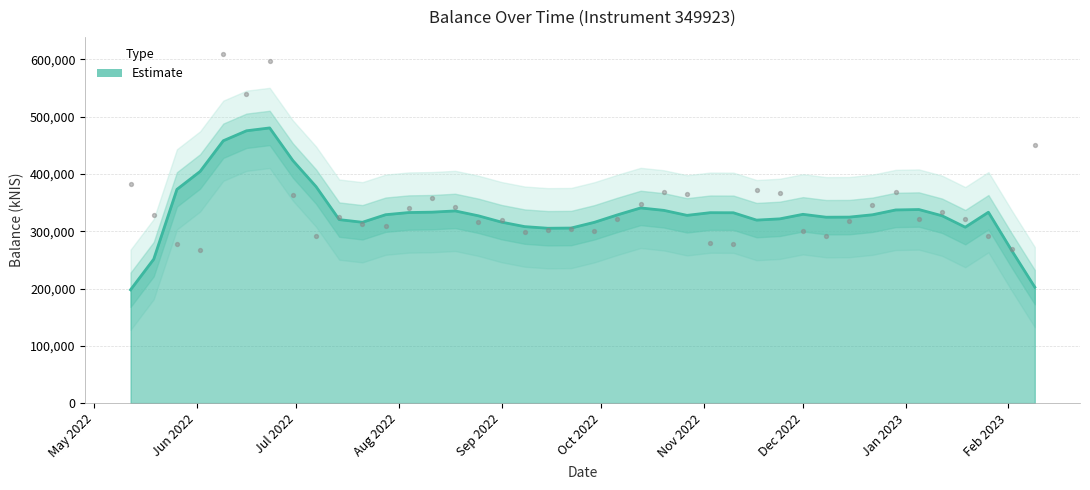

What is the change in value from 2022-06-23 to 2022-11-24?

-229413.4